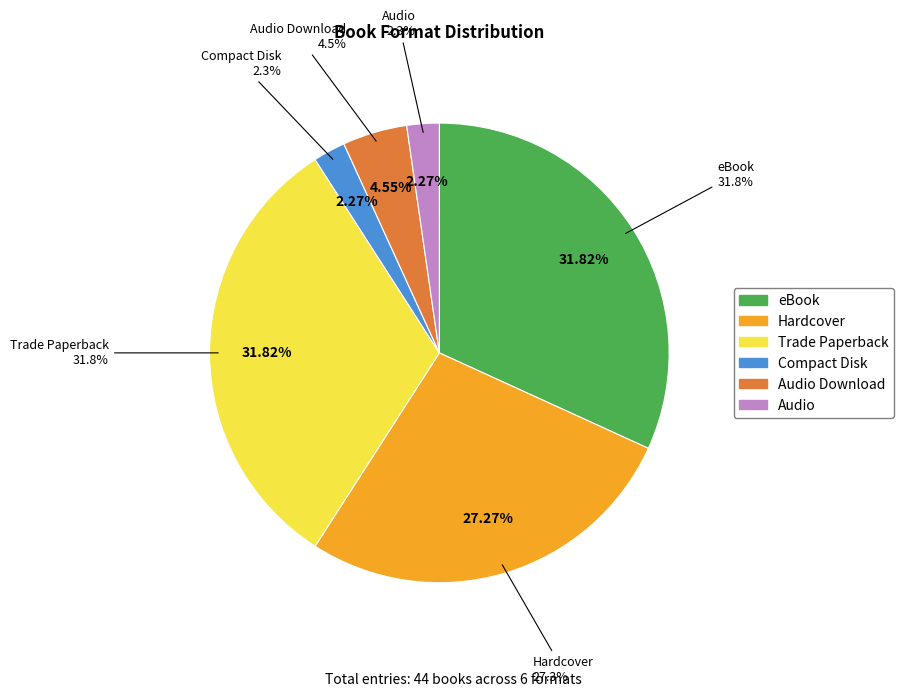

To the nearest percent, what is the combined percentage of Compact Disk and Hardcover?

30%